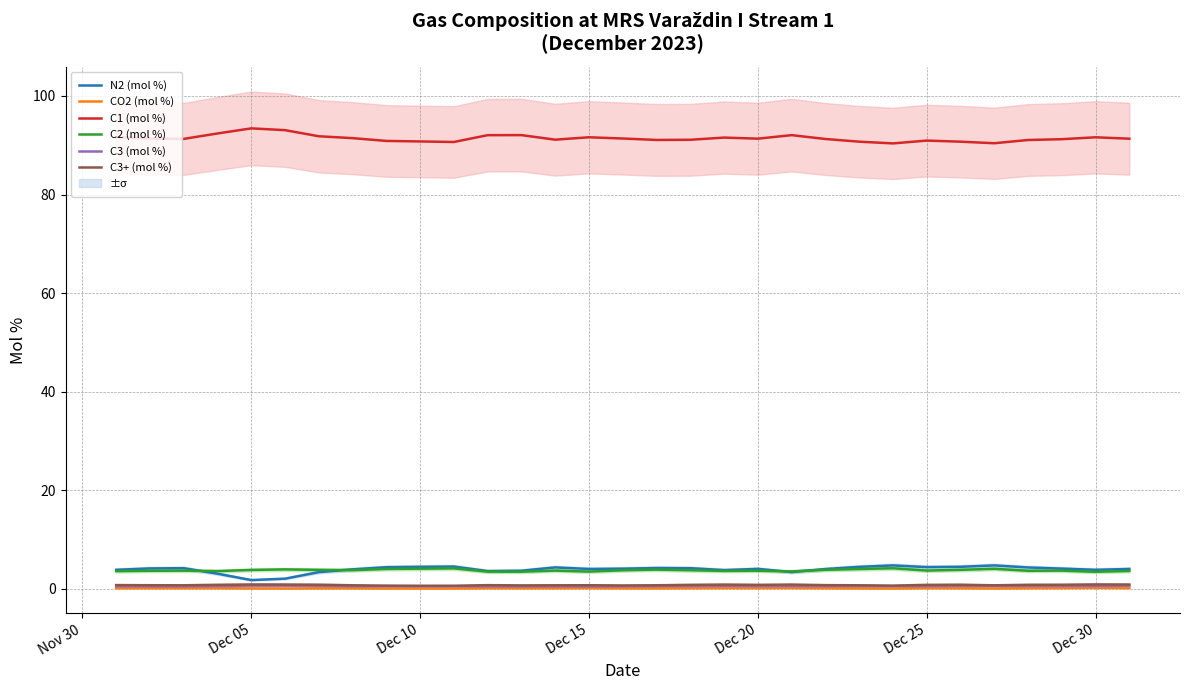

True or false: C3+ (mol %) and N2 (mol %) intersect in this chart.

False